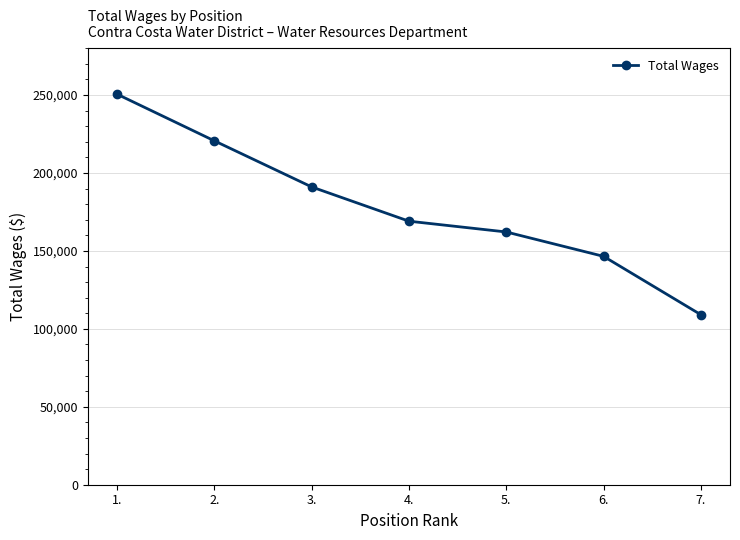

The value at 1. is 411449. True or false?

False